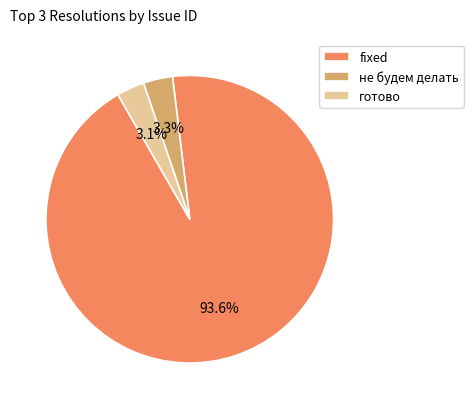

How many segments does this pie chart have?

3